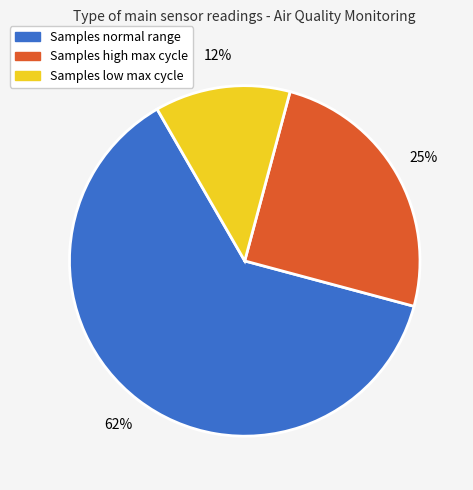

To the nearest percent, what is the average slice percentage?

33%